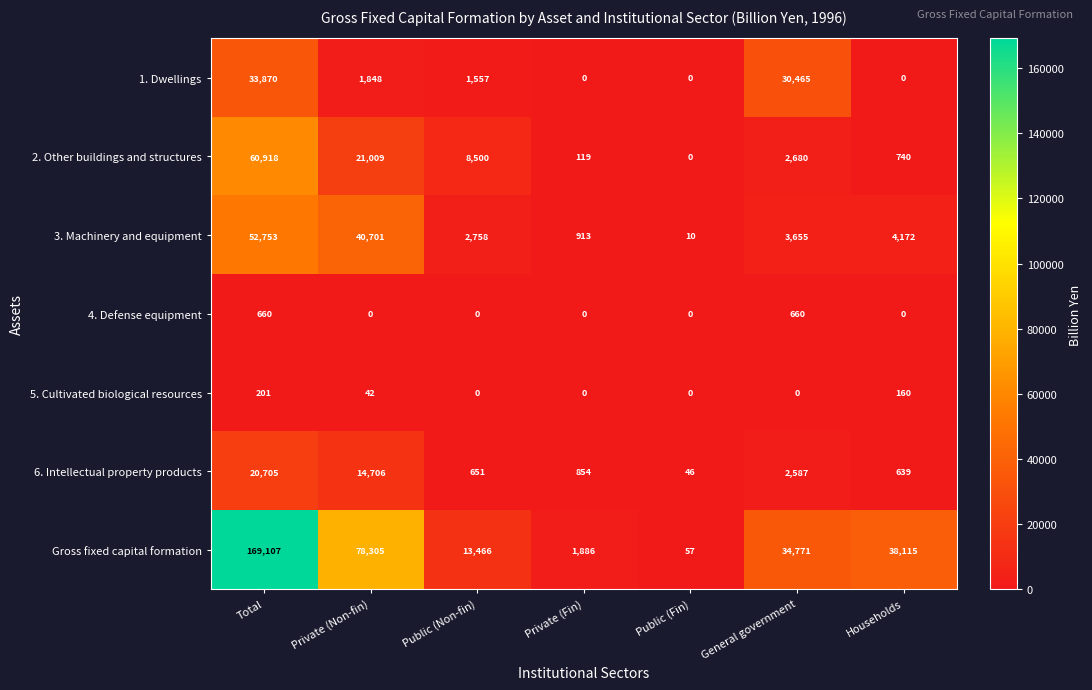

The 6. Intellectual property products series shows 639 at Households. True or false?

True